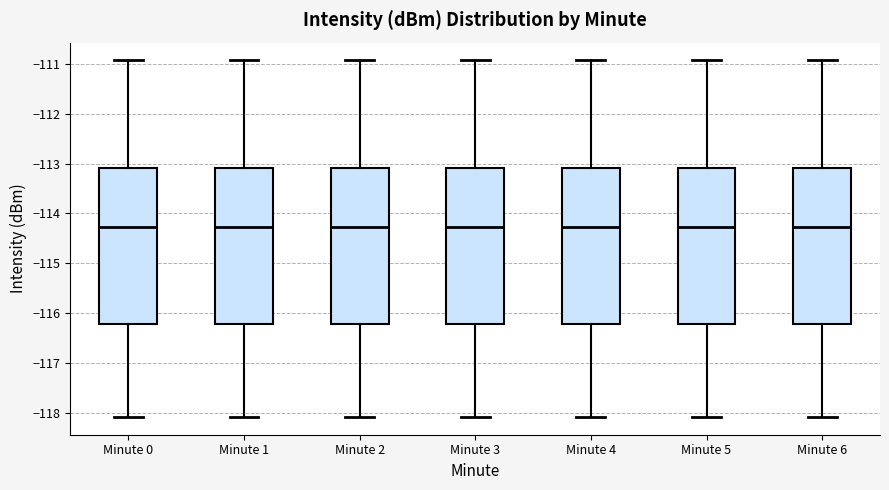

Reading left to right, read every box against the y-axis: the position of its median line, the range the box covers, and the ends of its whiskers. The values are not printed on the chart, so give them approximately, as read against the axis.

Minute 0: median -114.3, box -116.2 to -113.1, whiskers -118.1 to -110.9
Minute 1: median -114.3, box -116.2 to -113.1, whiskers -118.1 to -110.9
Minute 2: median -114.3, box -116.2 to -113.1, whiskers -118.1 to -110.9
Minute 3: median -114.3, box -116.2 to -113.1, whiskers -118.1 to -110.9
Minute 4: median -114.3, box -116.2 to -113.1, whiskers -118.1 to -110.9
Minute 5: median -114.3, box -116.2 to -113.1, whiskers -118.1 to -110.9
Minute 6: median -114.3, box -116.2 to -113.1, whiskers -118.1 to -110.9